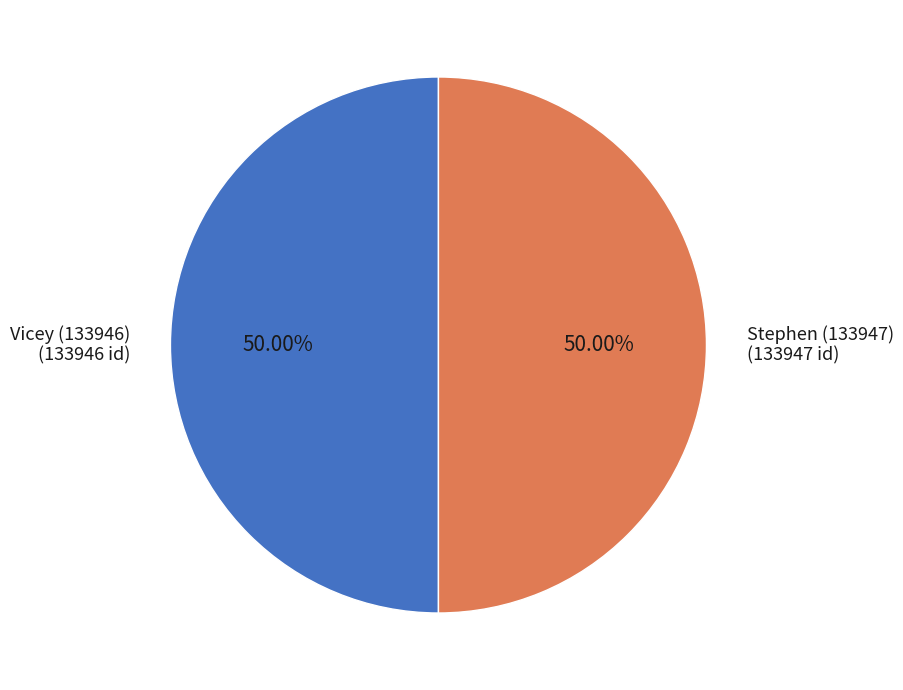

What is the ratio of the value at Vicey (133946) to the value at Stephen (133947)?

1.0